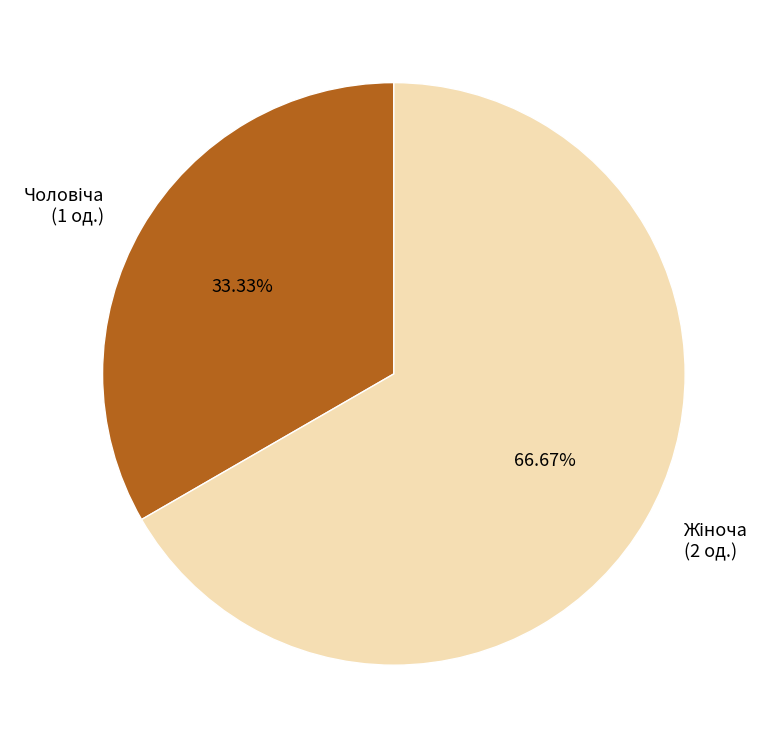

Is there a majority slice in this chart?

Yes